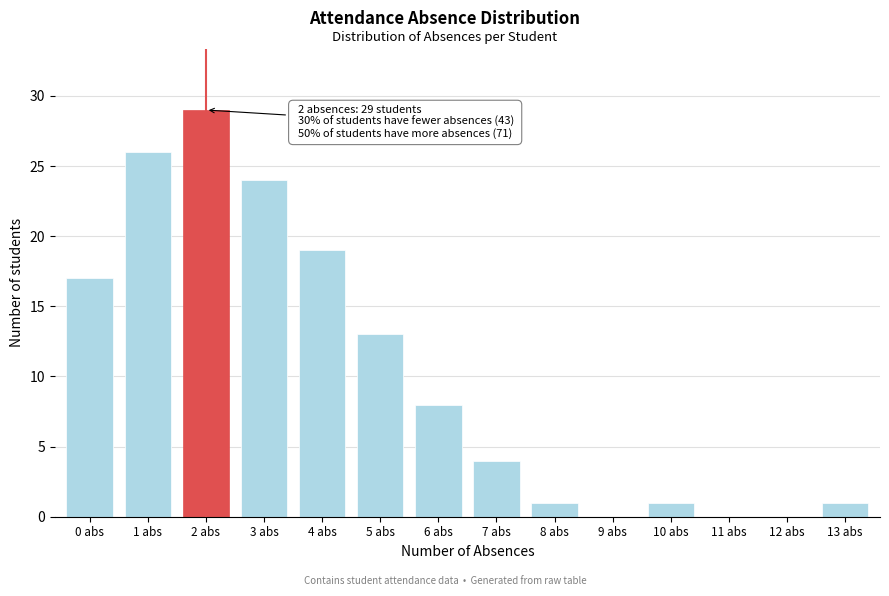

Reading left to right, transcribe all the data shown in this chart.

0 abs=17	1 abs=26	2 abs=29	3 abs=24	4 abs=19	5 abs=13	6 abs=8	7 abs=4	8 abs=1	9 abs=0	10 abs=1	11 abs=0	12 abs=0	13 abs=1